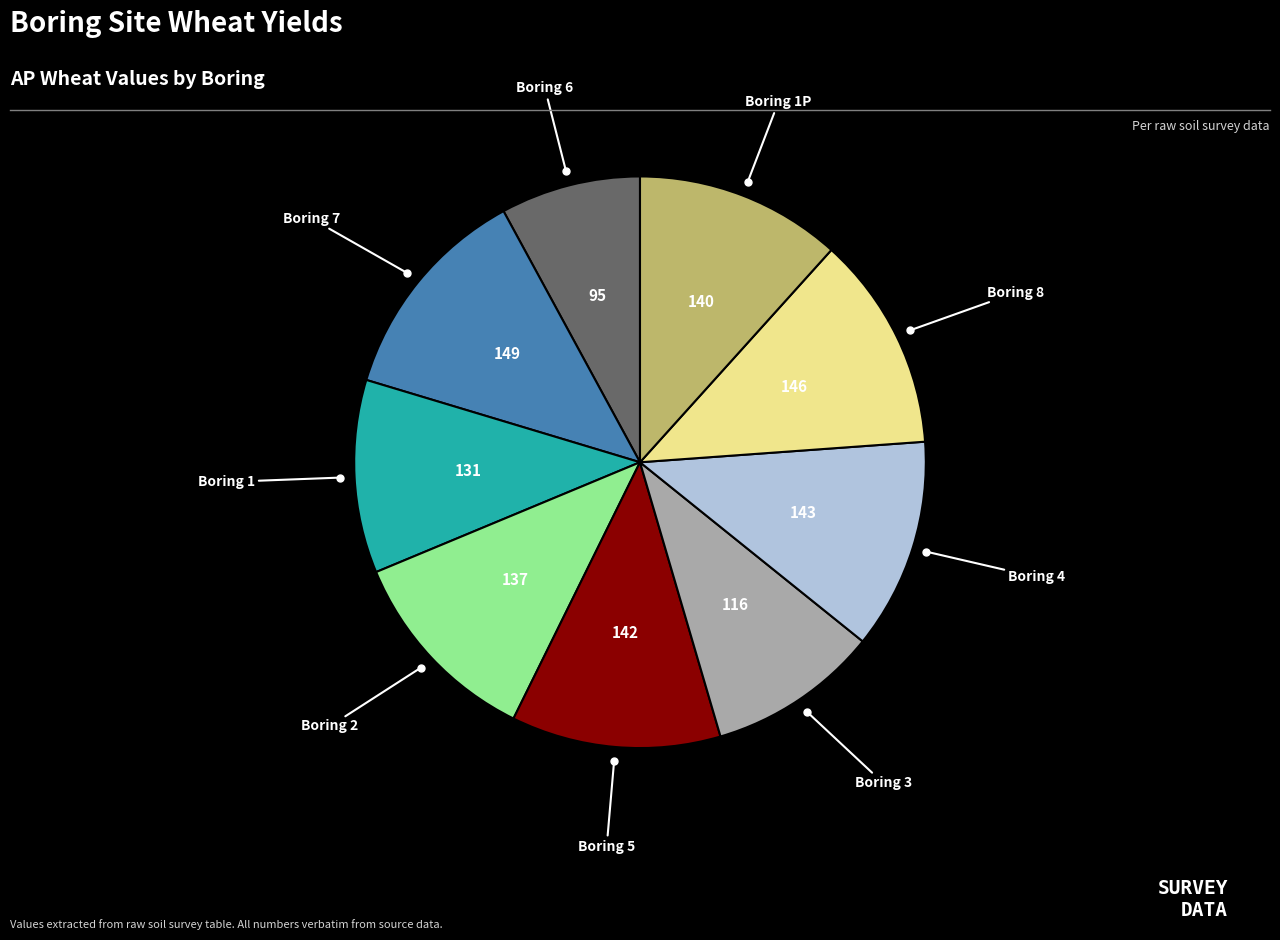

Does any single category account for the majority?

No